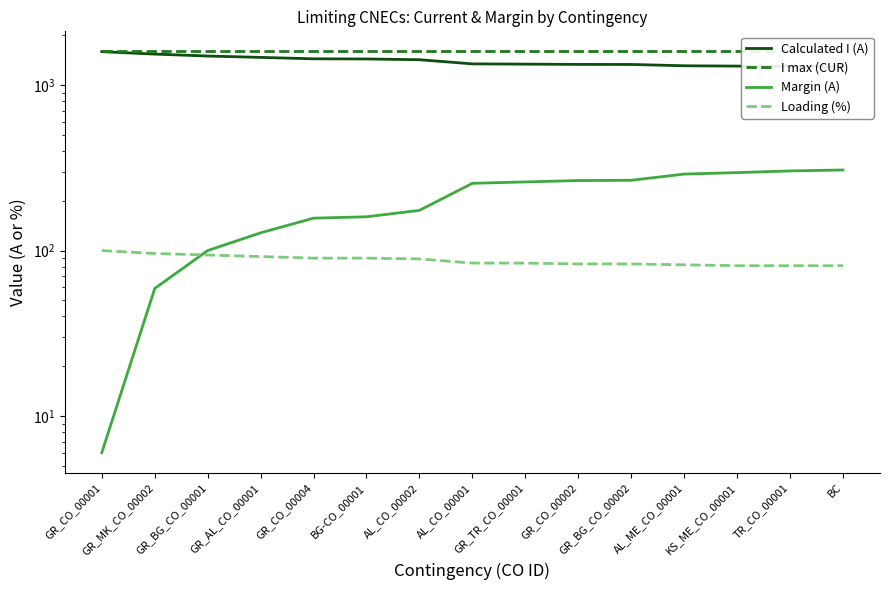

What is the lowest value of the Calculated I (A) series?

1293